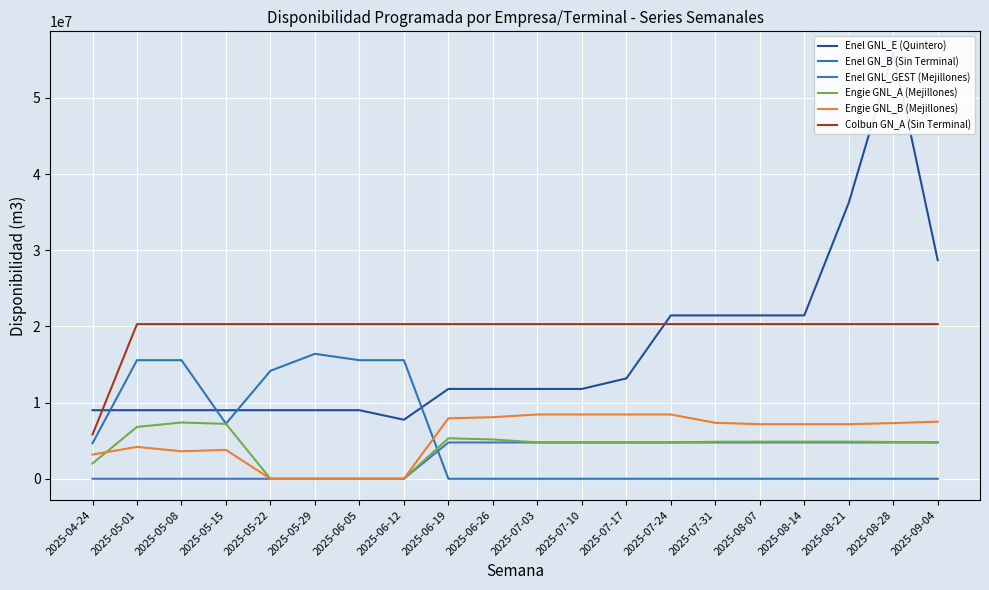

Which category has the lowest value in the Engie GNL_B (Mejillones) series?

2025-05-22